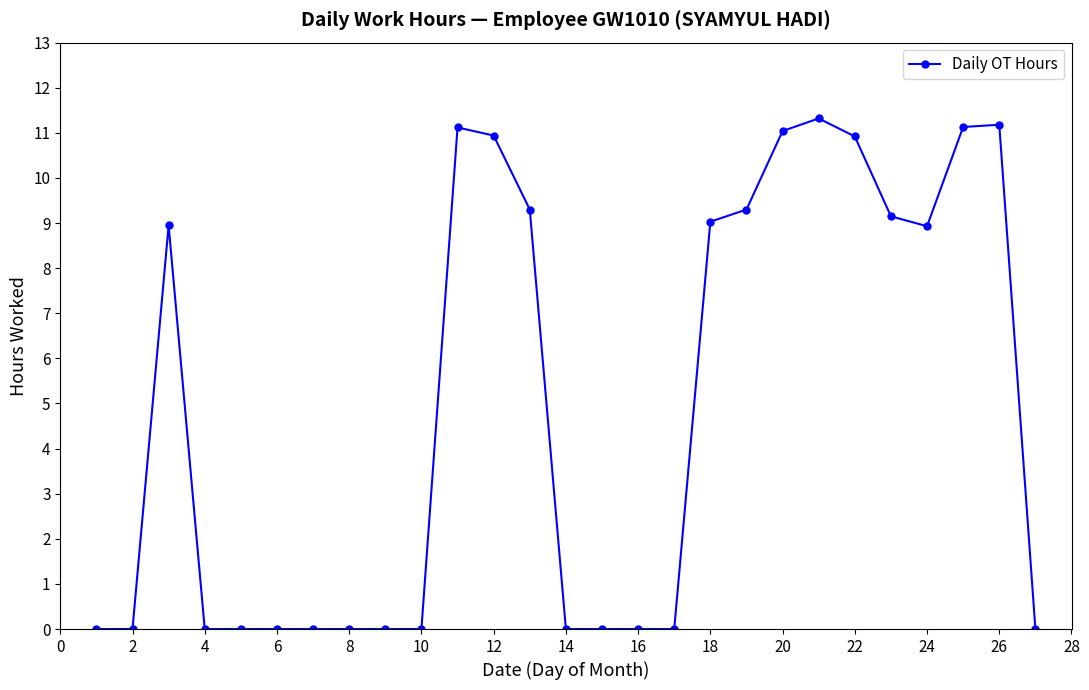

How many distinct data groups are displayed?

1